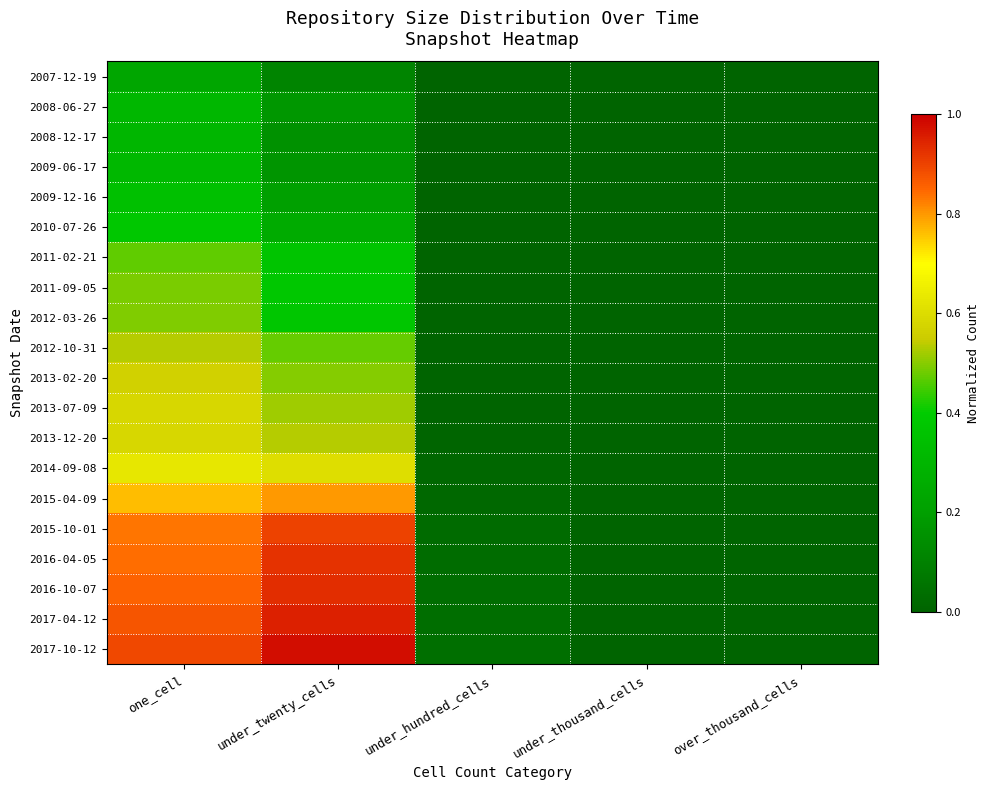

Rank the series at one_cell from highest to lowest value.

2017-10-12, 2017-04-12, 2016-10-07, 2016-04-05, 2015-10-01, 2015-04-09, 2014-09-08, 2013-12-20, 2013-07-09, 2013-02-20, 2012-10-31, 2012-03-26, 2011-09-05, 2011-02-21, 2010-07-26, 2009-12-16, 2009-06-17, 2008-06-27, 2008-12-17, 2007-12-19